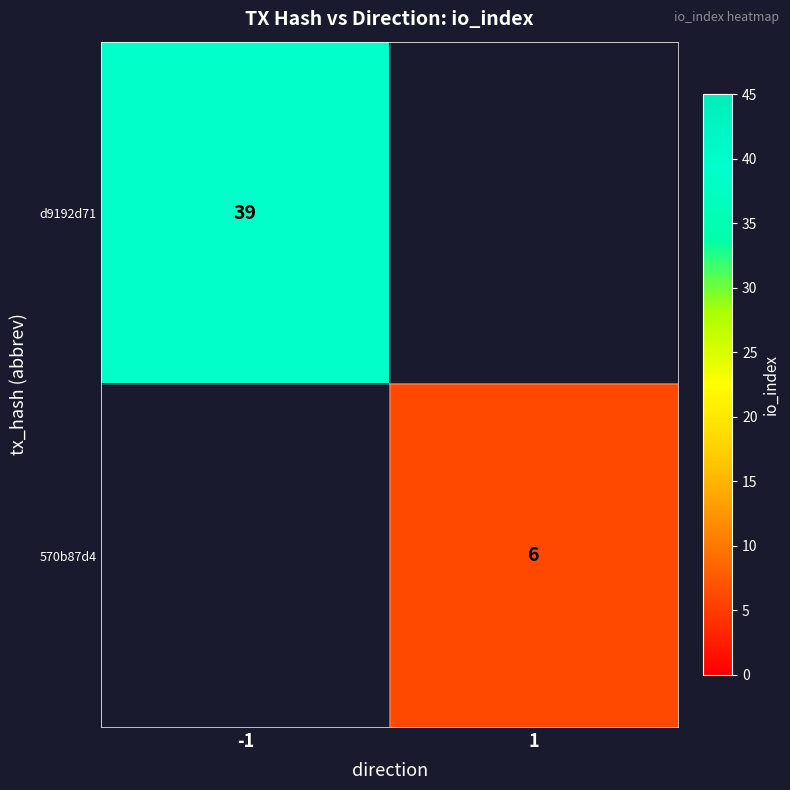

True or false: d9192d71 has a value of 39 at -1.

True